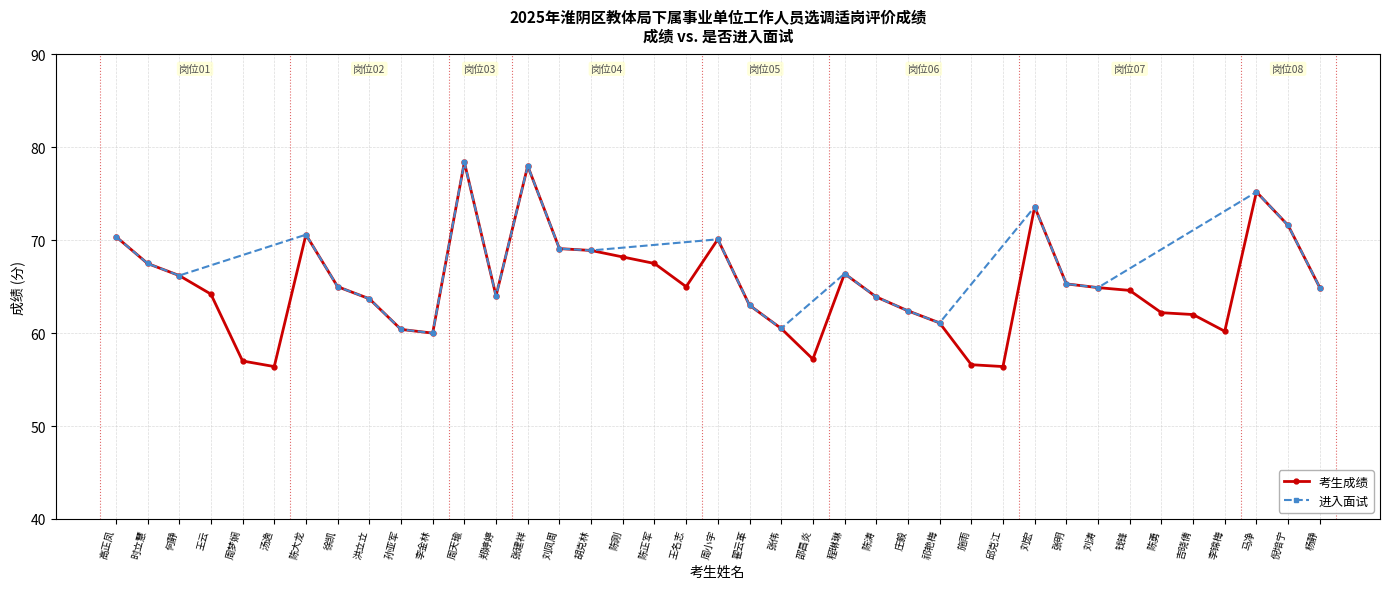

What is the difference between the maximum and minimum values?

22.0